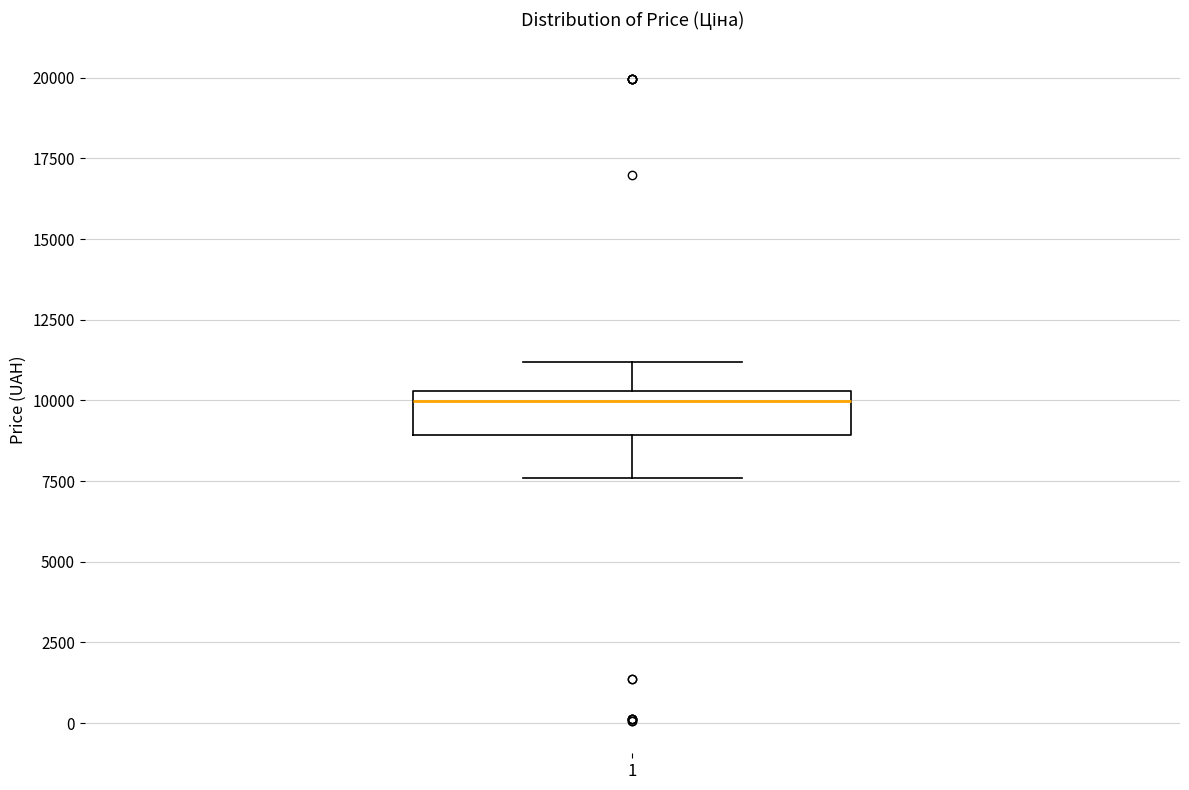

Where is the upper edge of the box at x = 1 on the y-axis? The values are not printed on the chart, so give them approximately, as read against the axis.

10500